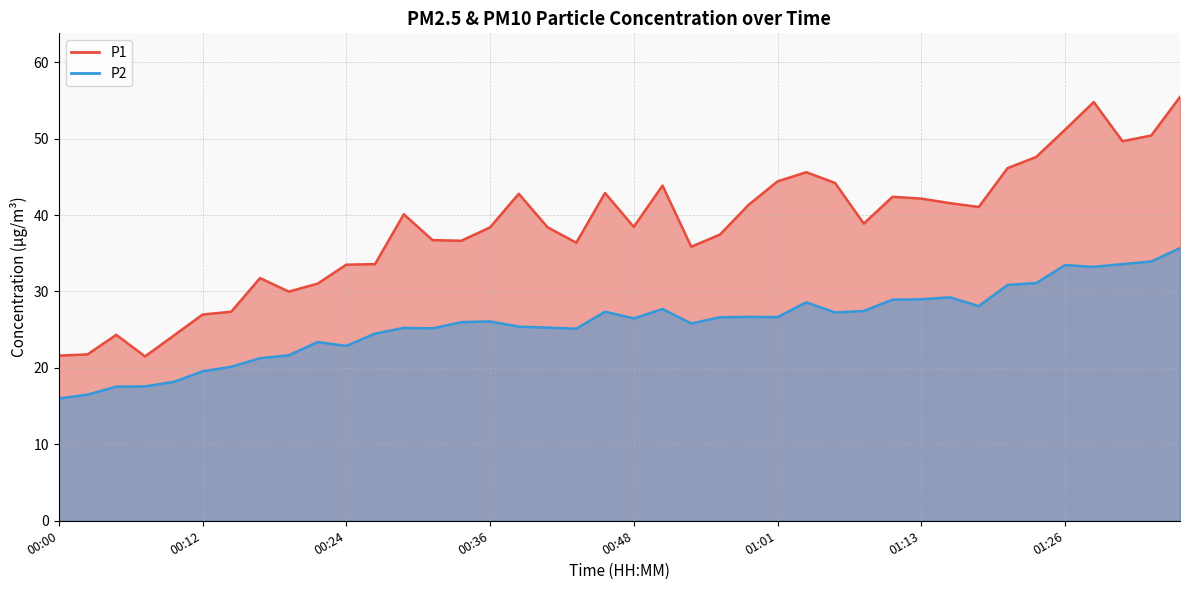

Which series changed the most between 00:19 and 01:34?

P1